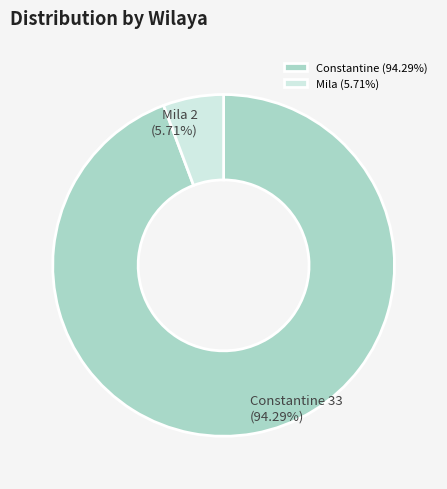

Count the number of slices in the pie.

2